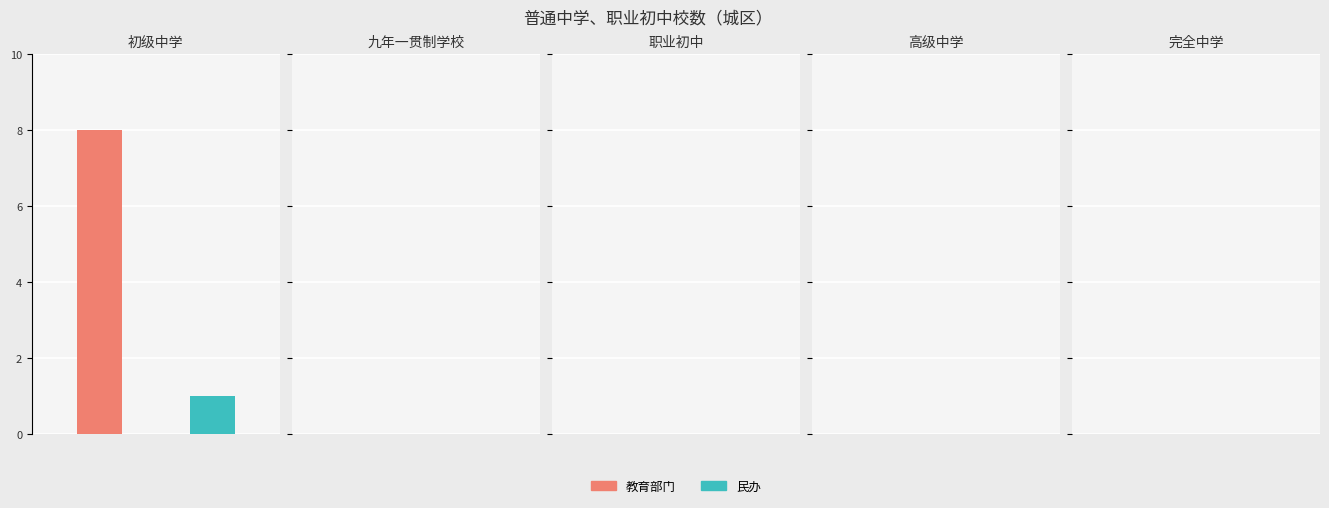

What are all the series names shown in the legend?

教育部门, 民办